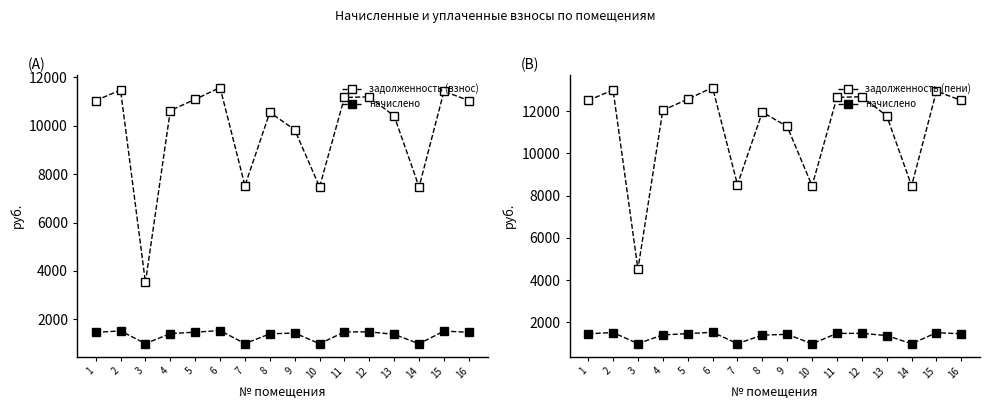

What is the value of the задолженность (взнос) point at the 11th from the left?

11170.8